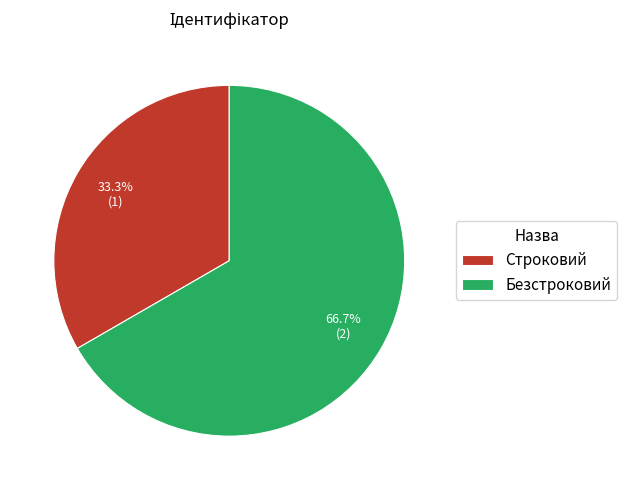

What is the majority slice?

Безстроковий